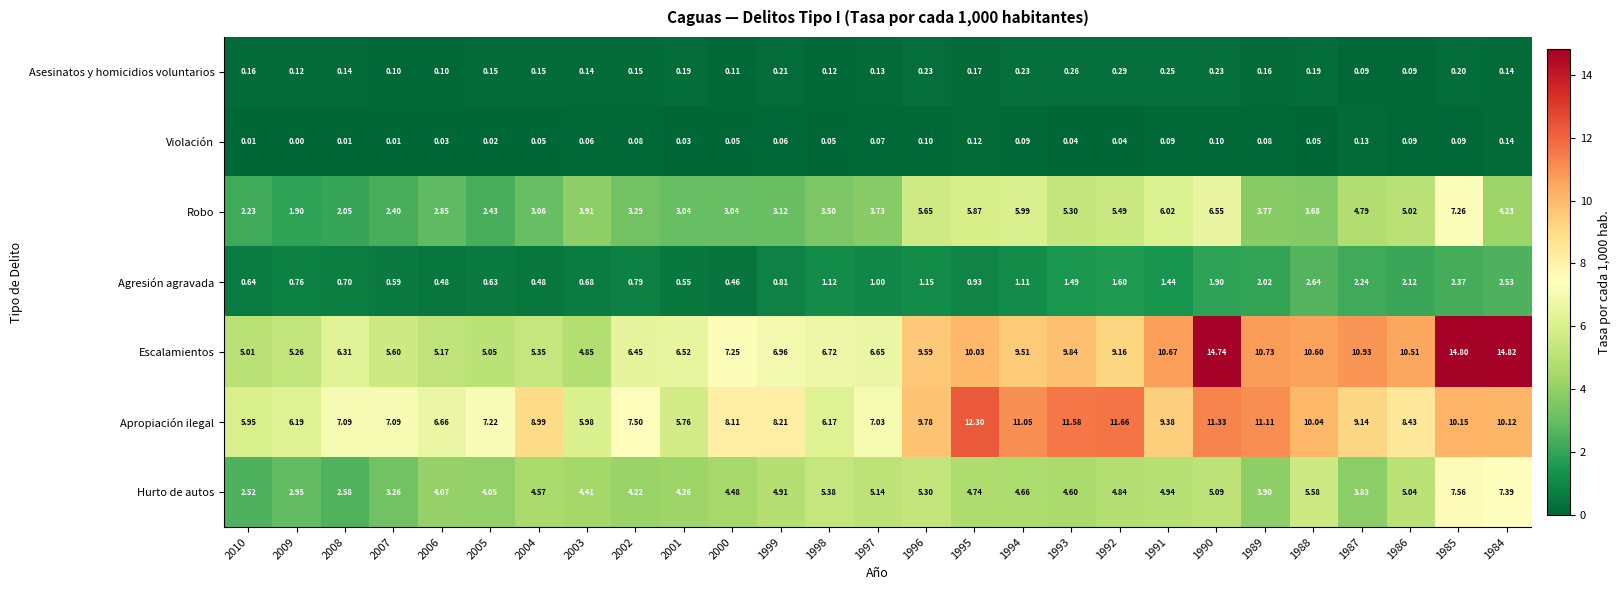

At 1987, list the series in order from largest to smallest.

Escalamientos, Apropiación ilegal, Robo, Hurto de autos, Agresión agravada, Violación, Asesinatos y homicidios voluntarios